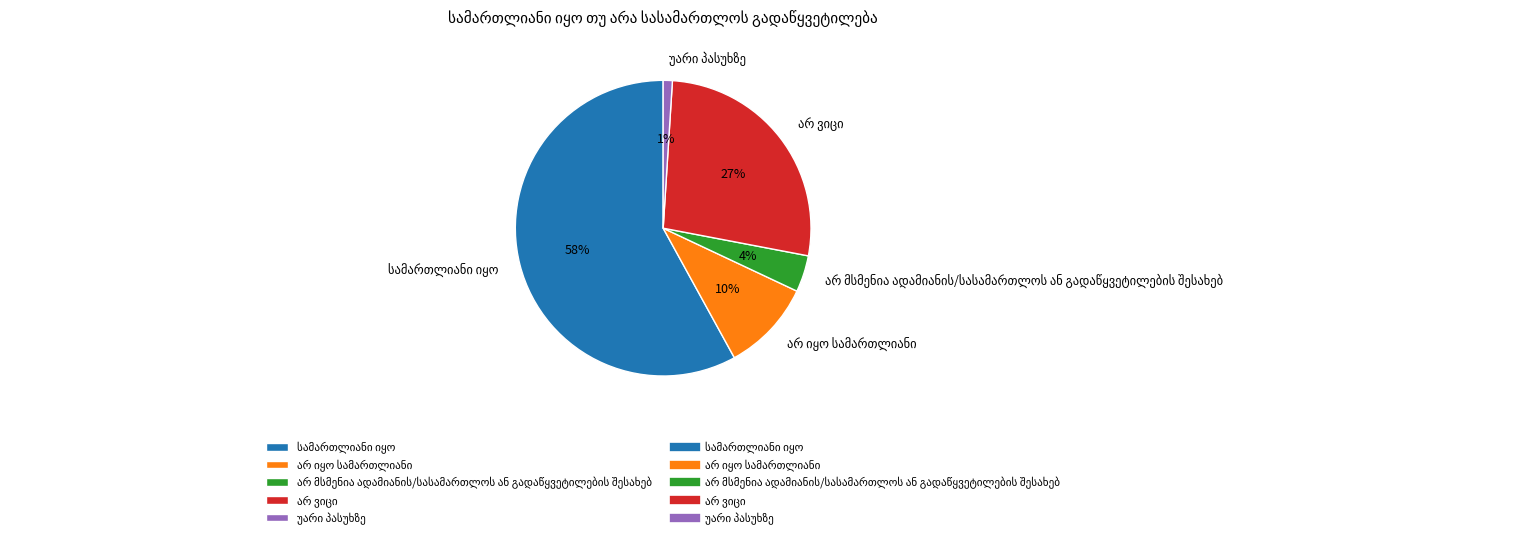

Is there a majority slice in this chart?

Yes